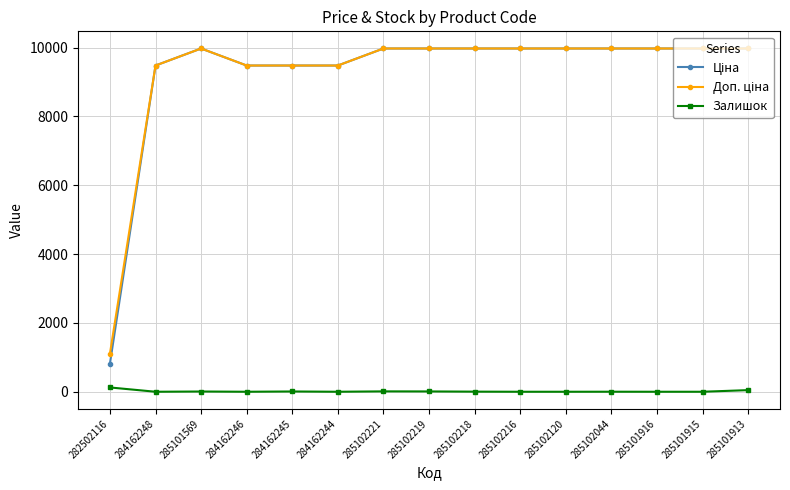

What is the greatest value displayed?

9975.0